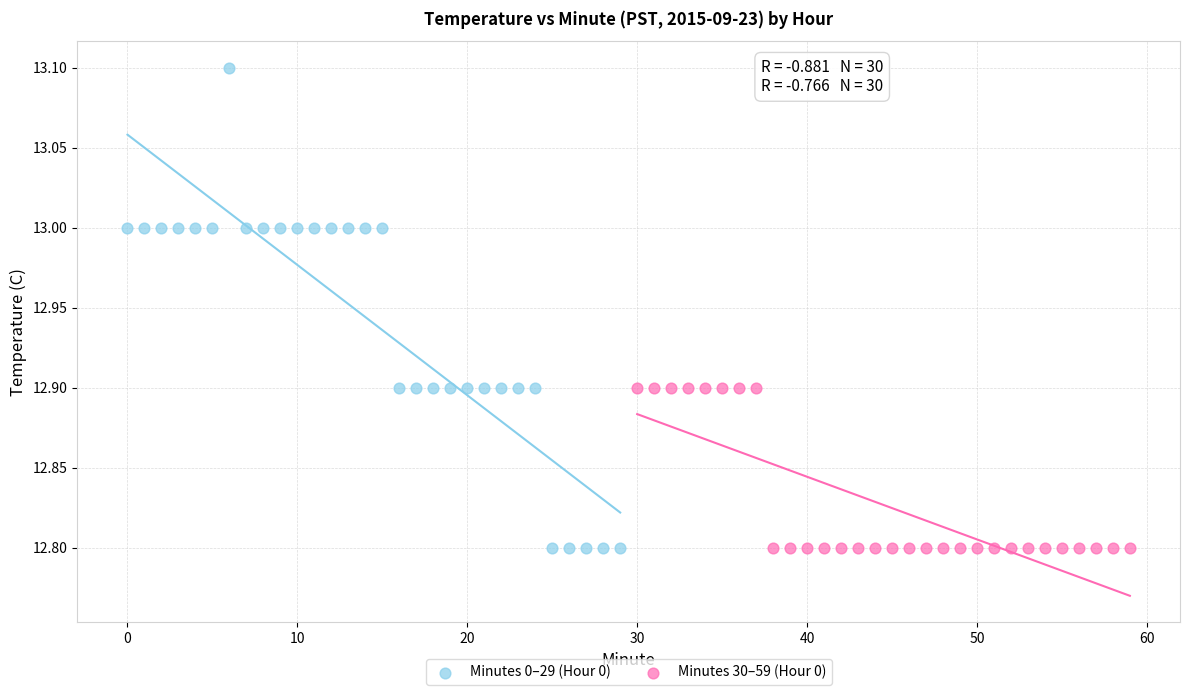

Which series has the widest spread of Y values?

Minutes 0–29 (Hour 0)